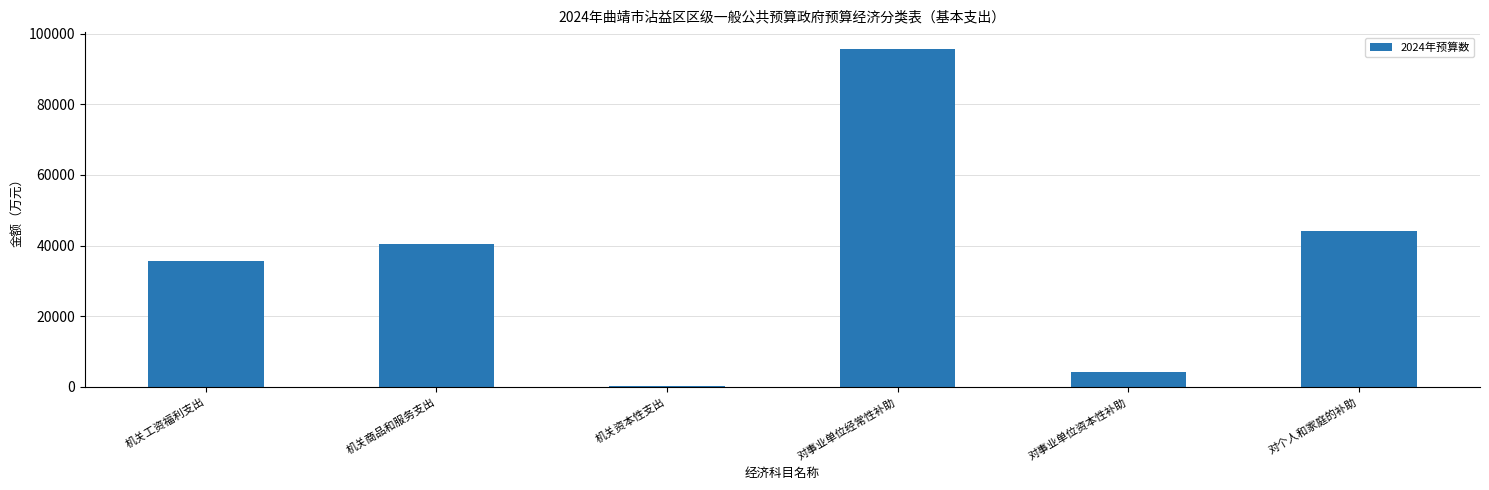

List the labels in order of value, smallest first.

机关资本性支出, 对事业单位资本性补助, 机关工资福利支出, 机关商品和服务支出, 对个人和家庭的补助, 对事业单位经常性补助